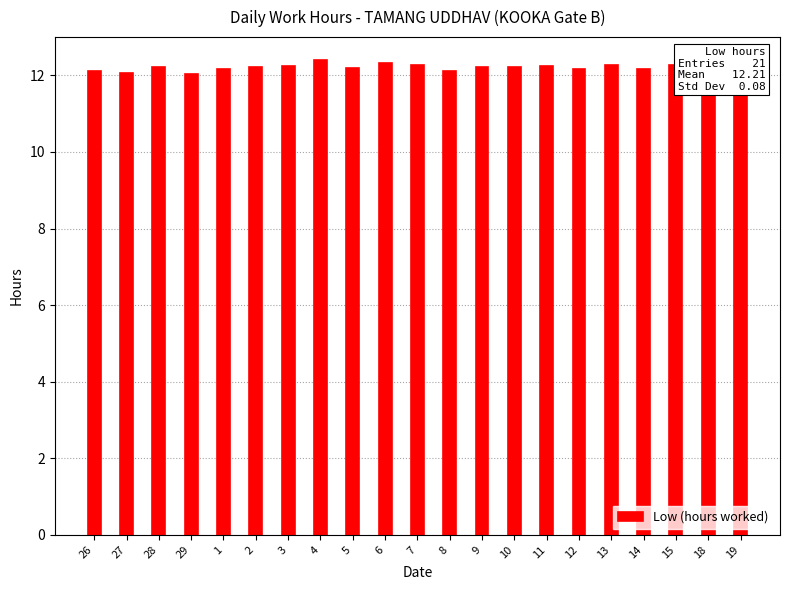

What is the ratio of the value at 15 to the value at 19?

1.0